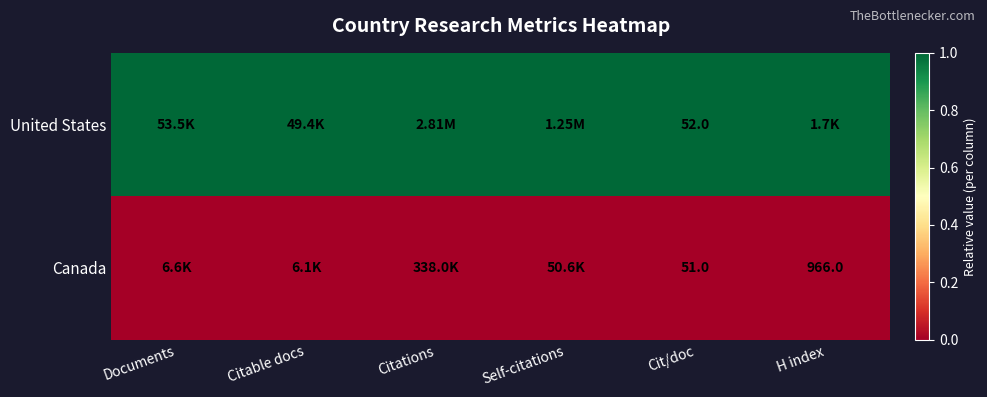

What is the average value of the United States series?

1